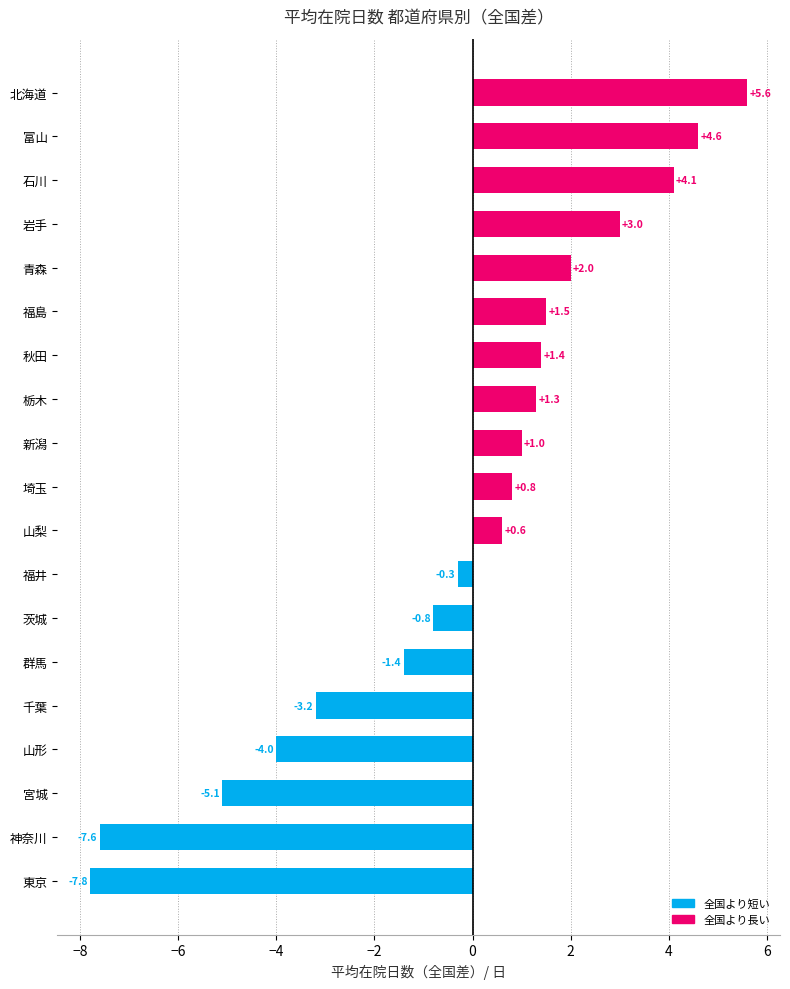

Which label corresponds to the smallest value in the chart?

東京